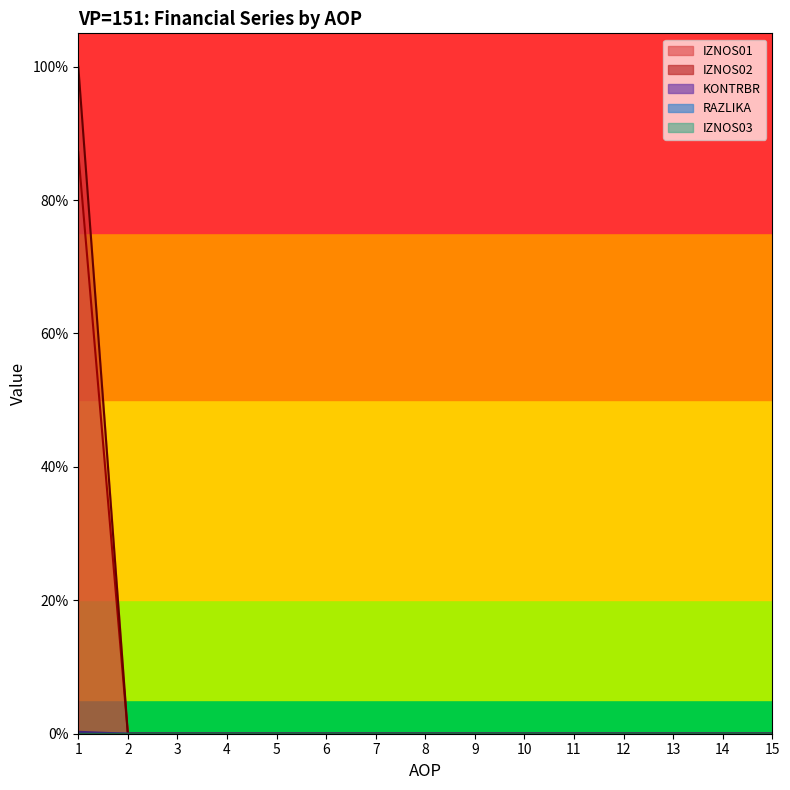

True or false: KONTRBR has a value of 65.6 at 3.

False